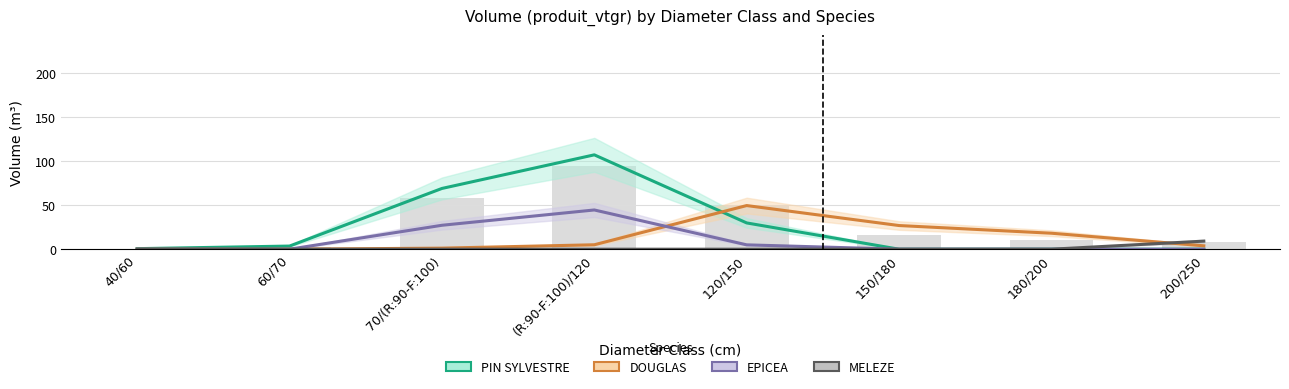

True or false: MELEZE has a value of 0.0 at 150/180.

True